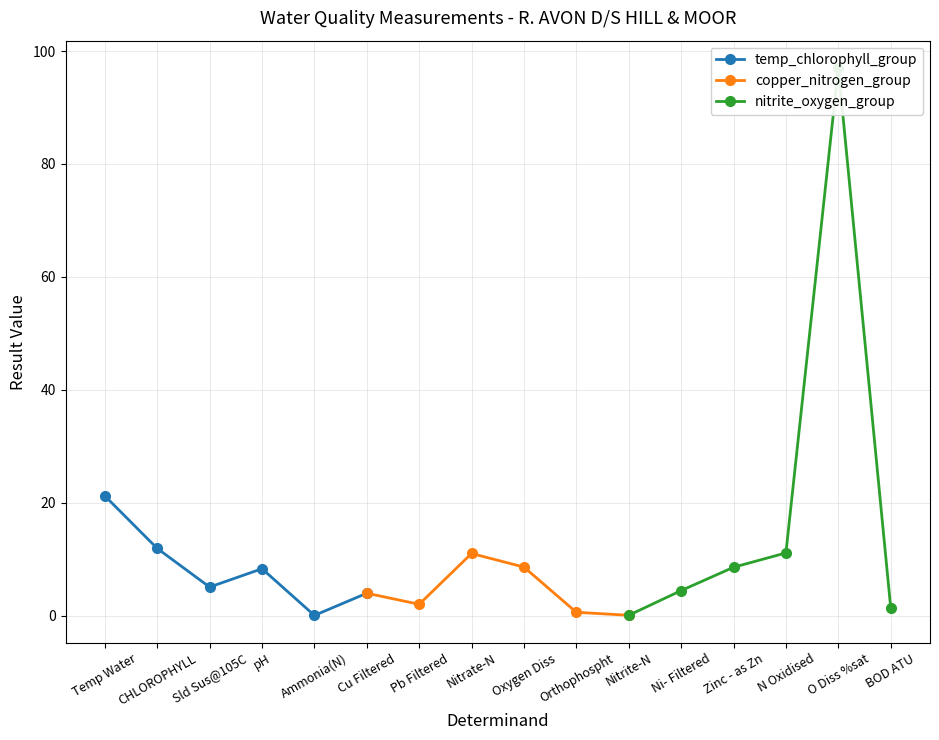

How many interior local peaks does the temp_chlorophyll_group series have?

1